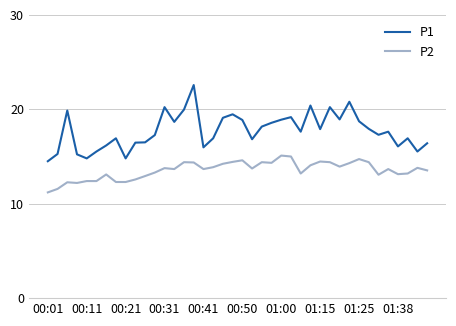

What are all the series names shown in the legend?

P1, P2